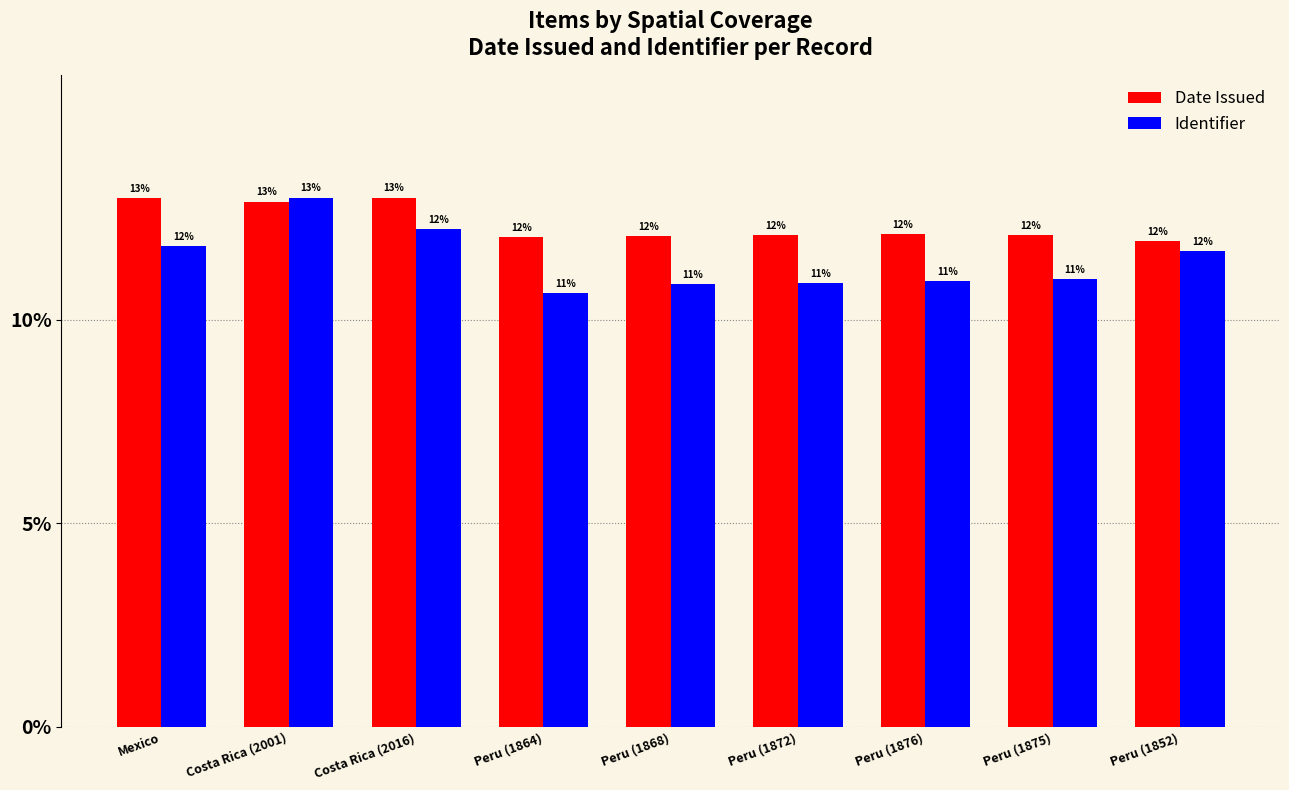

What is the smallest value displayed?

10.7